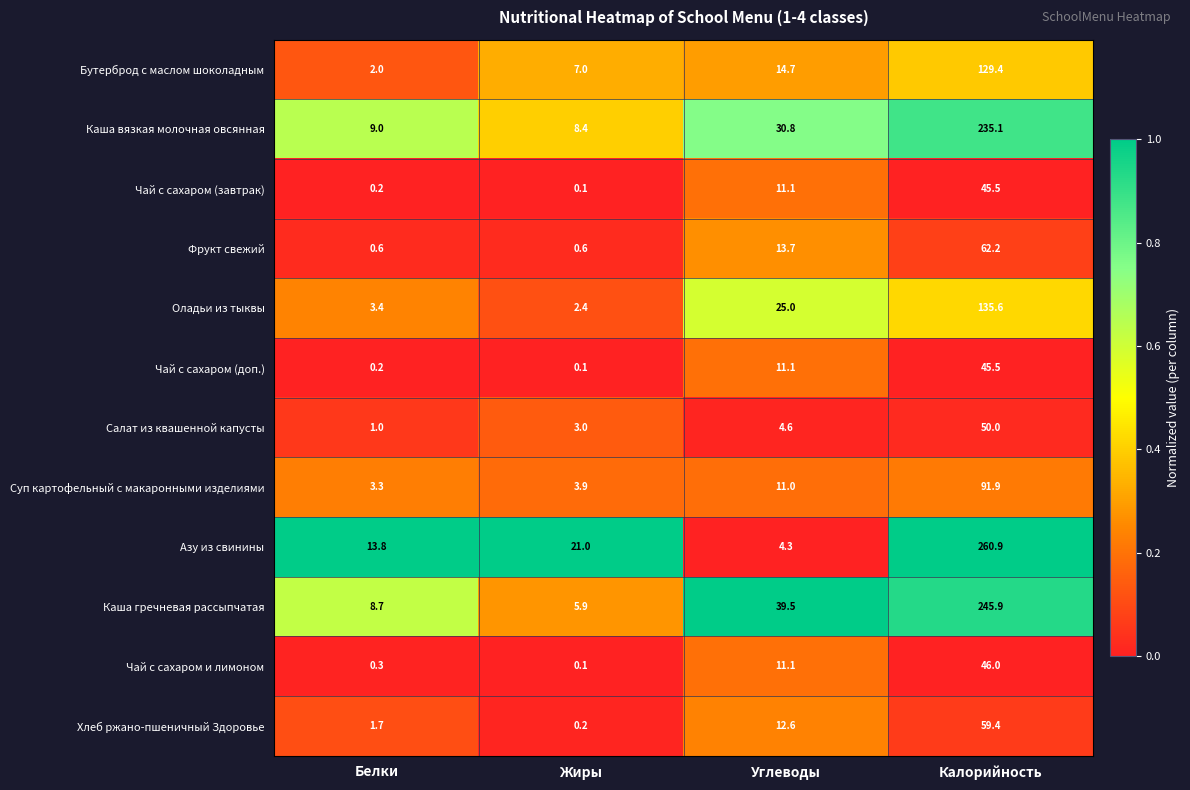

Is the value of Хлеб ржано-пшеничный Здоровье at Калорийность greater than the value of Чай с сахаром (доп.) at Калорийность?

Yes